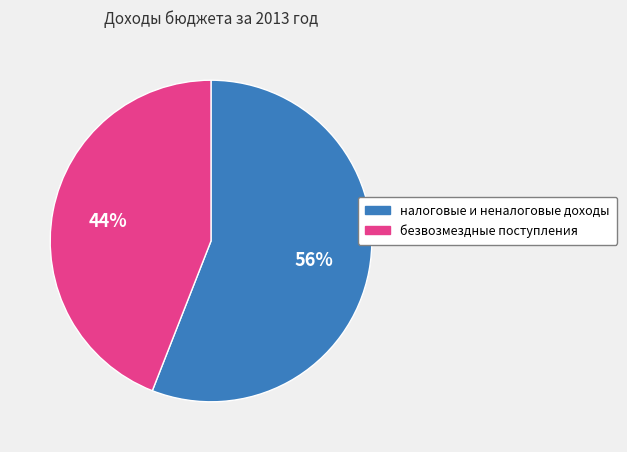

To the nearest percent, what is the difference between the largest and smallest slice percentages?

12%